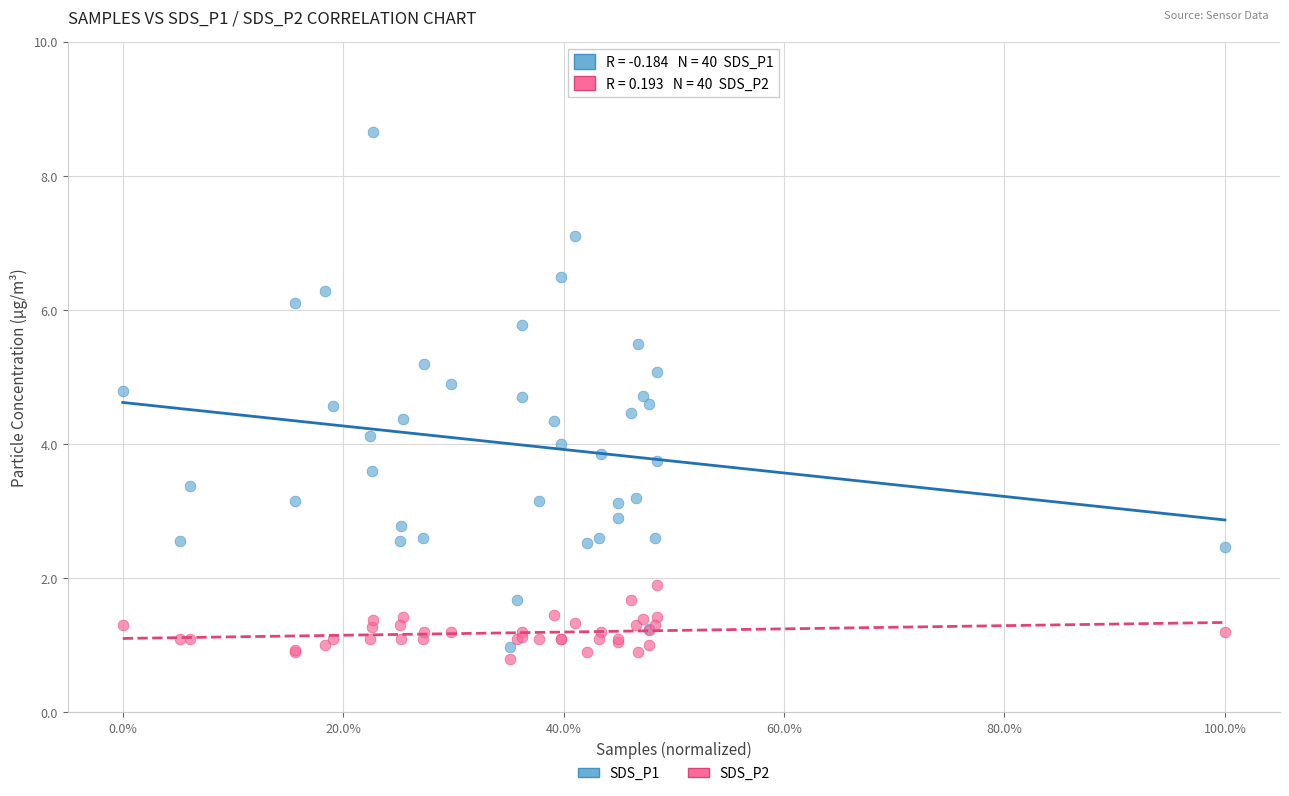

Which series reaches the minimum Y coordinate?

SDS_P2